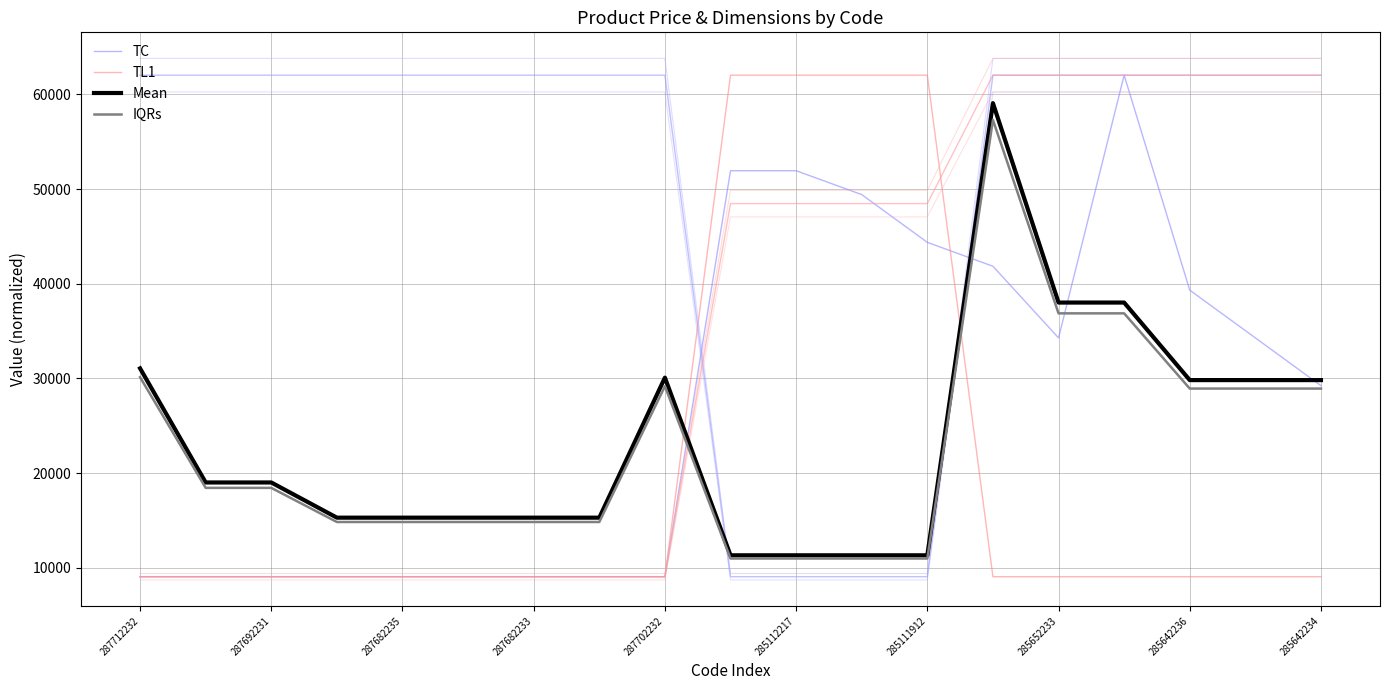

Read the TC value at 285112217.

51938.2